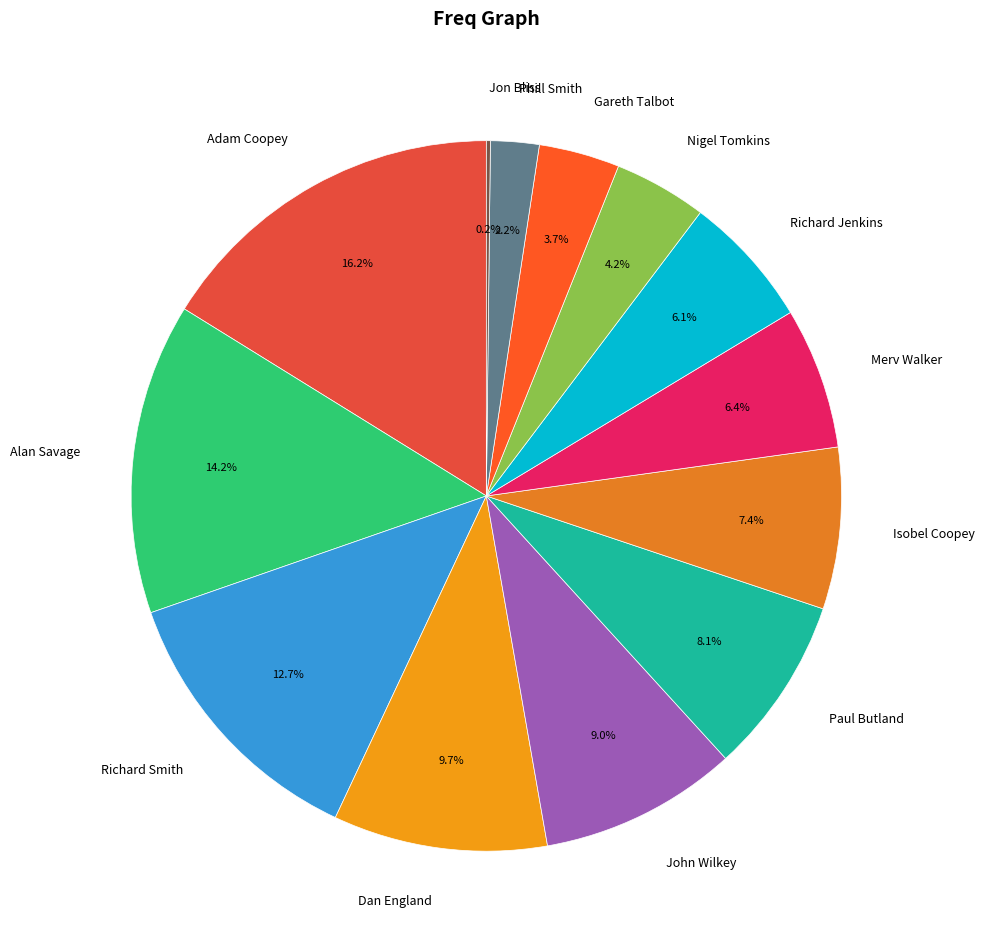

Is Isobel Coopey the majority of the pie?

No